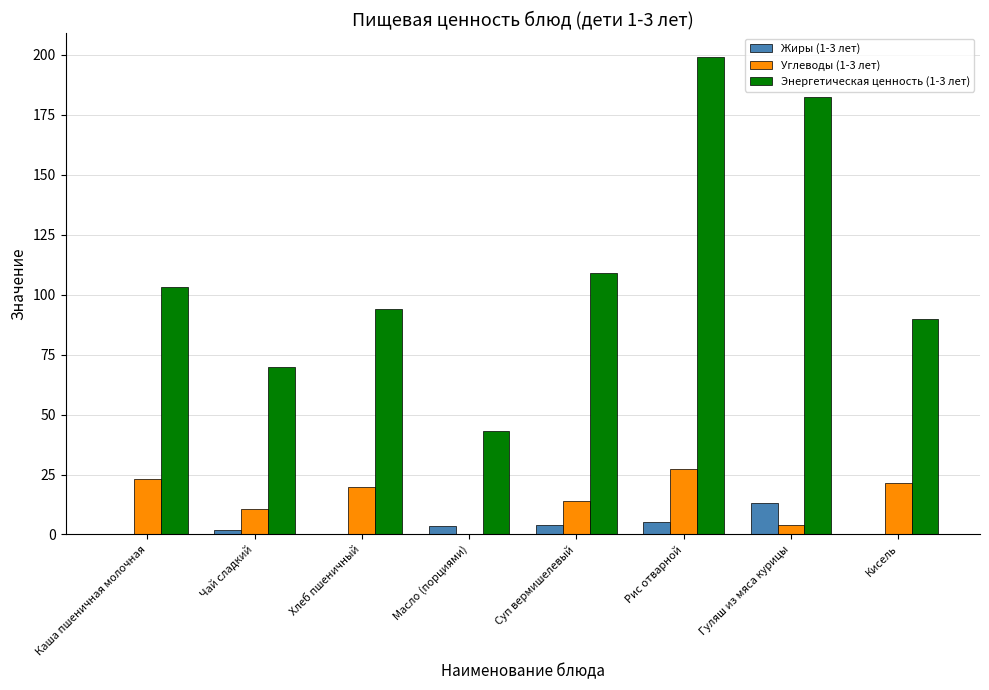

What is the greatest value displayed?

199.0